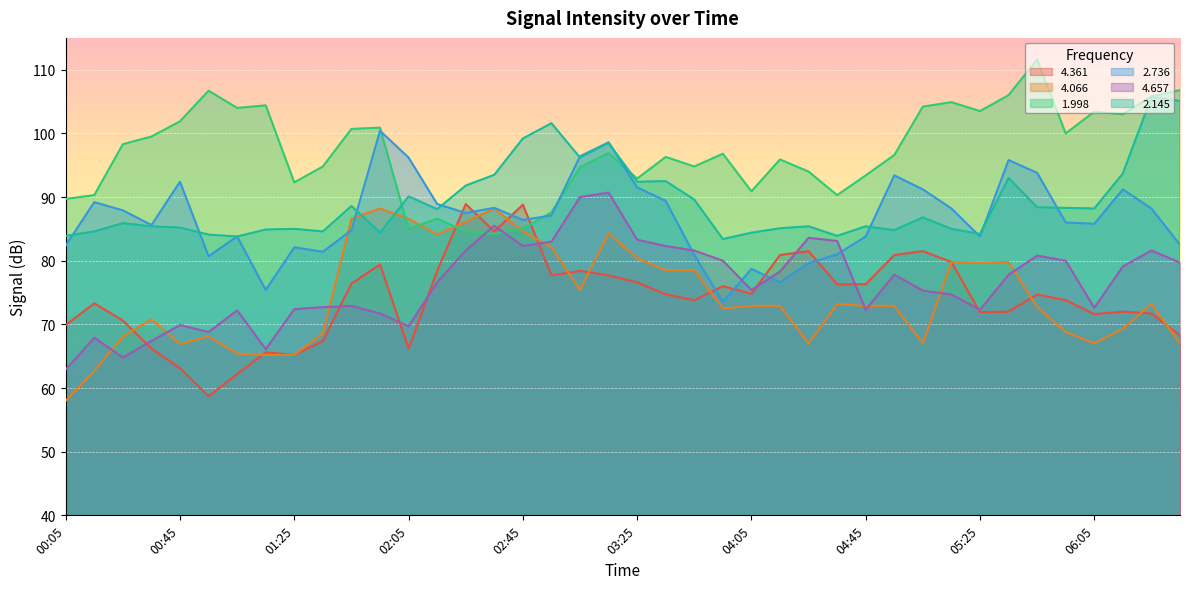

What is the difference between the 1.998 values at 02:35 and 03:15?

12.7